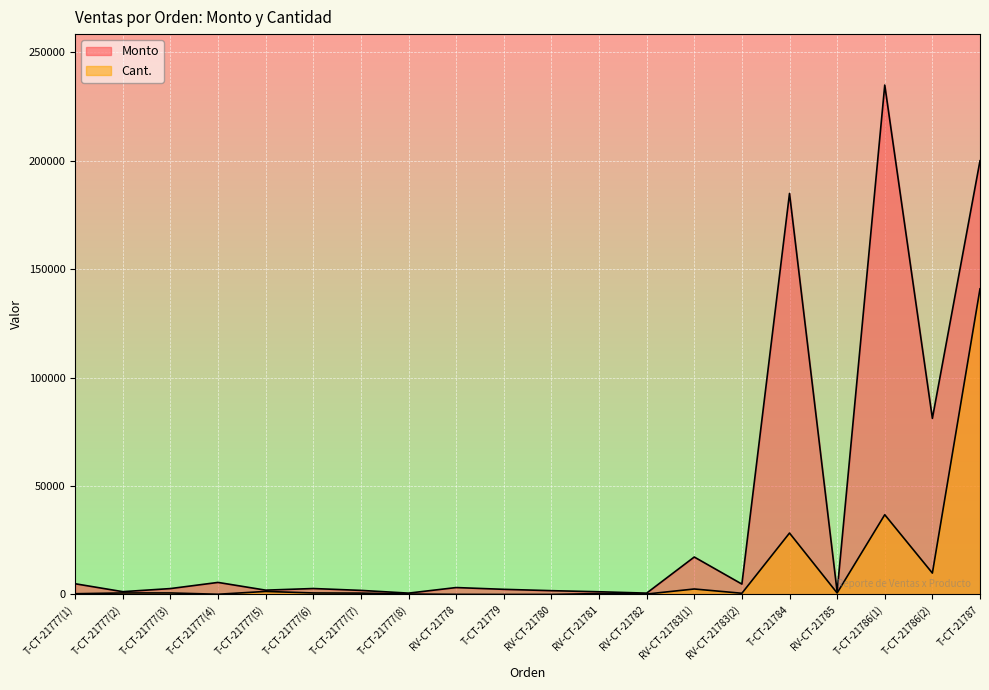

True or false: Cant. and Monto cross at least once.

False